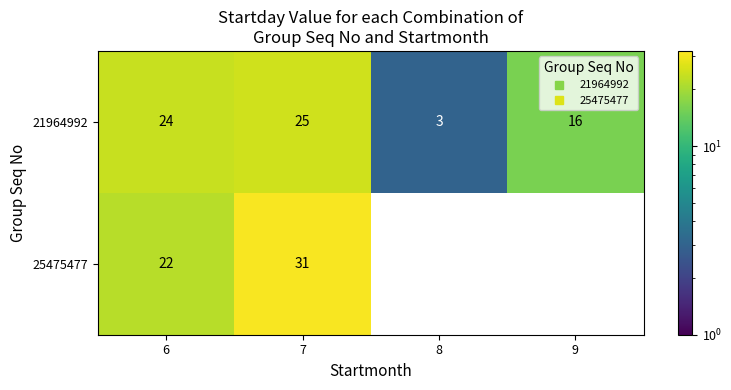

What is the difference between the maximum and minimum values in the 21964992 series?

22